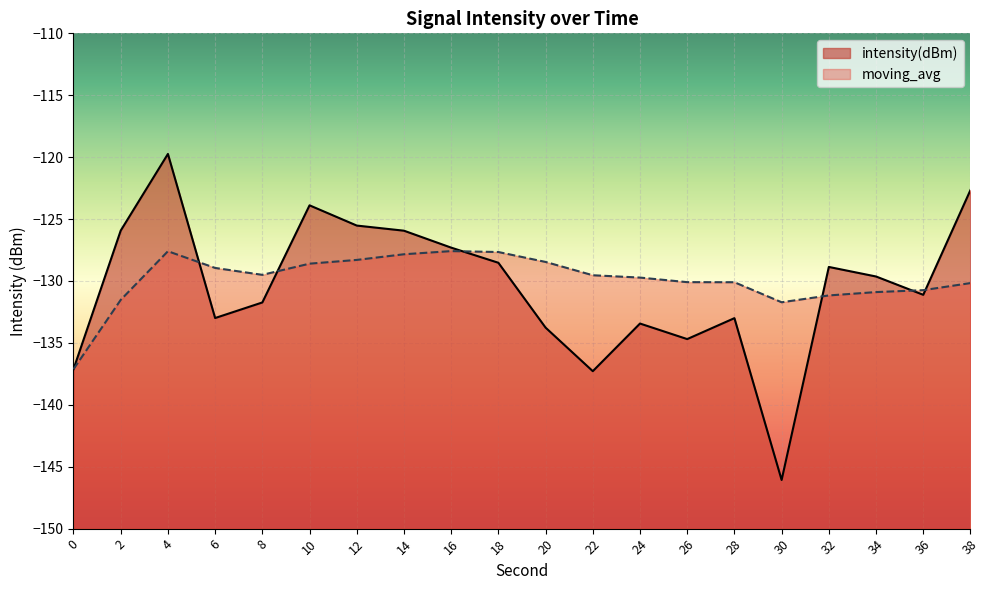

What is the difference between the maximum and minimum values in the intensity(dBm) series?

26.3